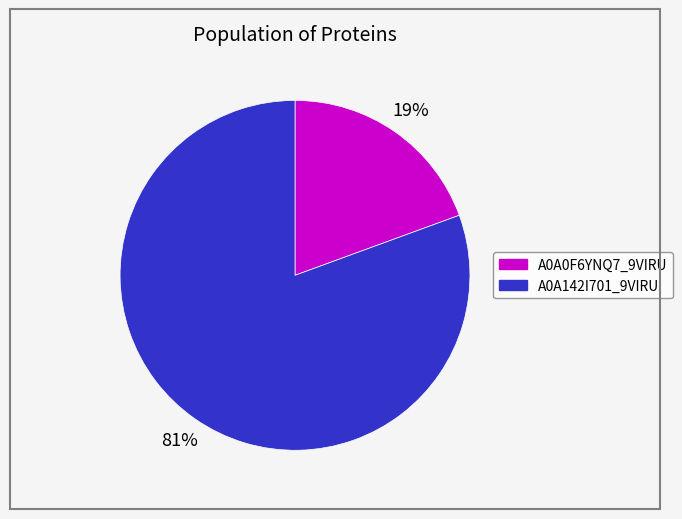

Does any single category account for the majority?

Yes